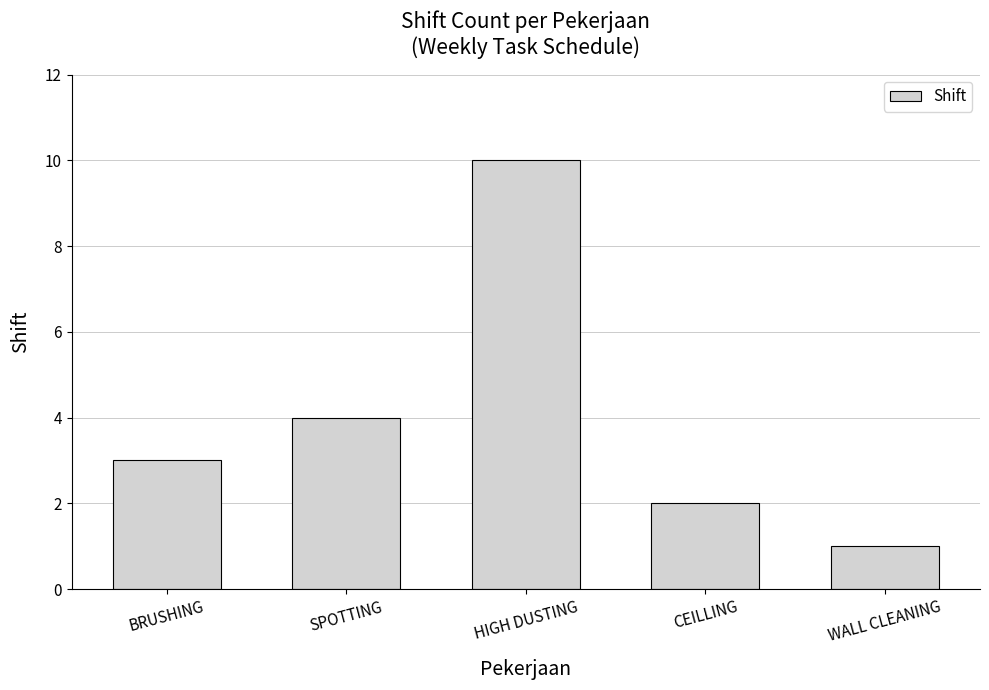

List the labels in order of value, largest first.

HIGH DUSTING, SPOTTING, BRUSHING, CEILLING, WALL CLEANING